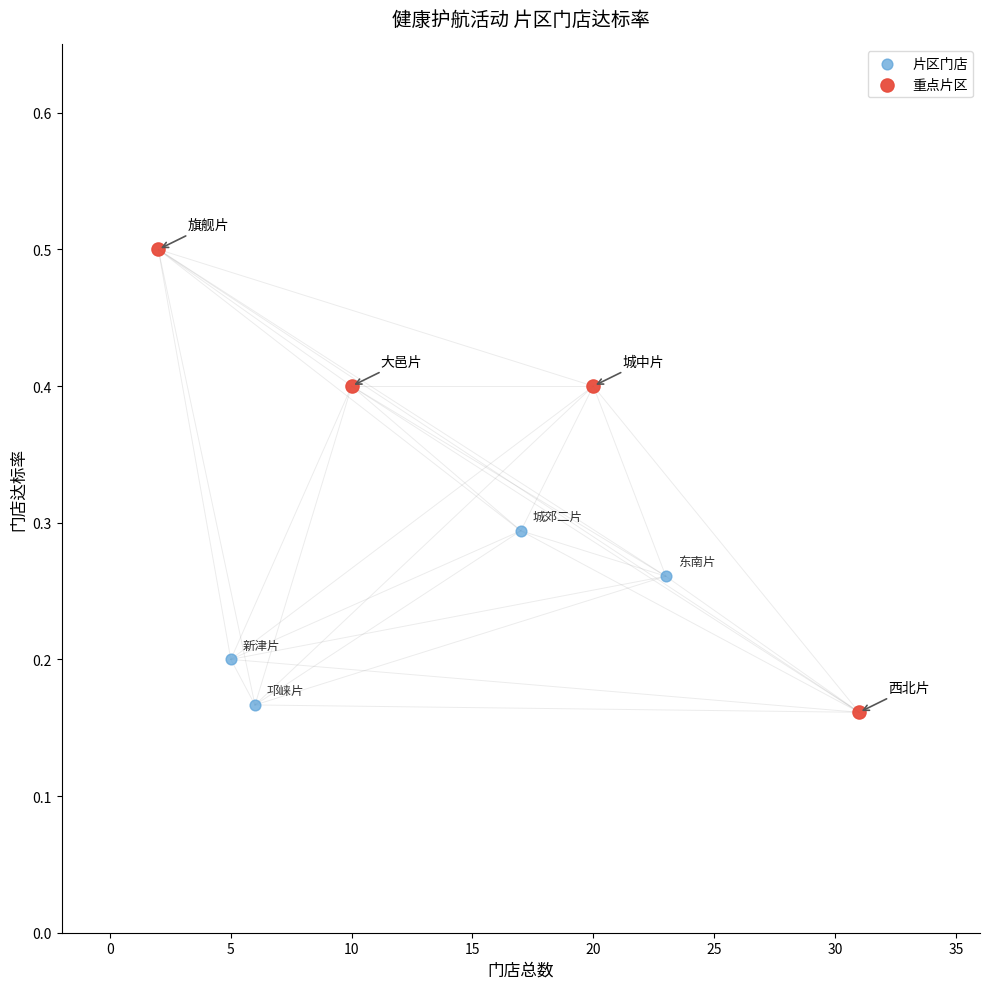

Which series reaches the maximum Y coordinate?

重点片区